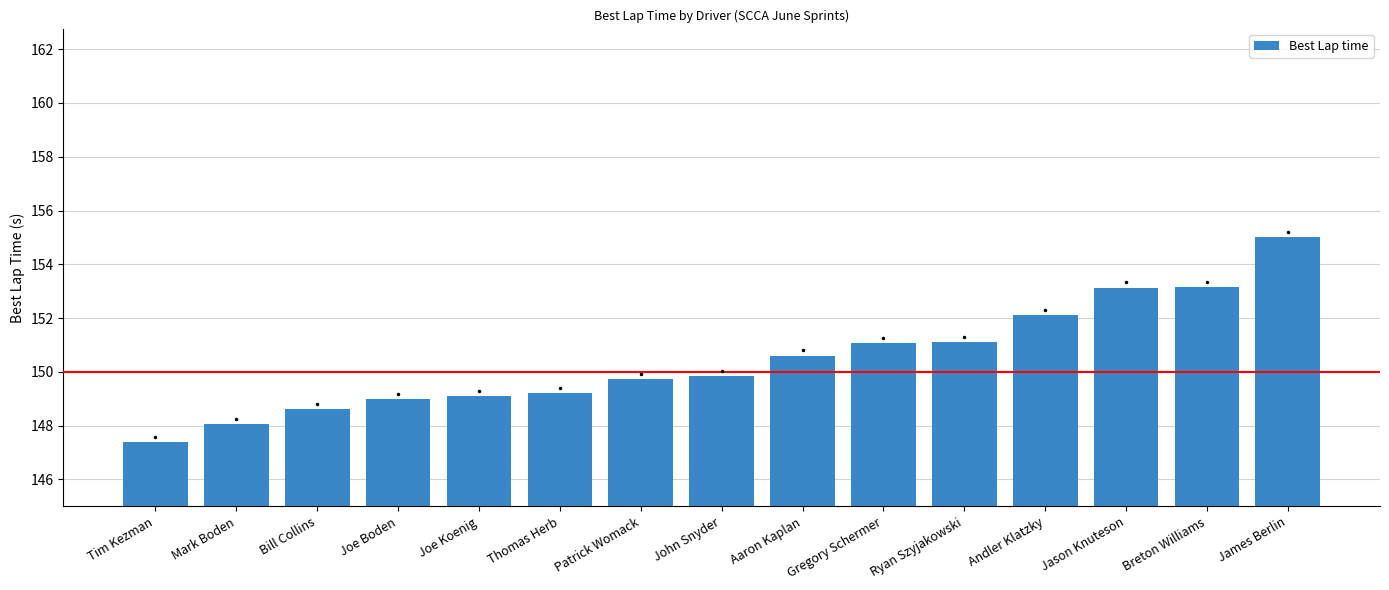

Approximately how many times larger is the value at Joe Koenig compared to Joe Boden?

1.0